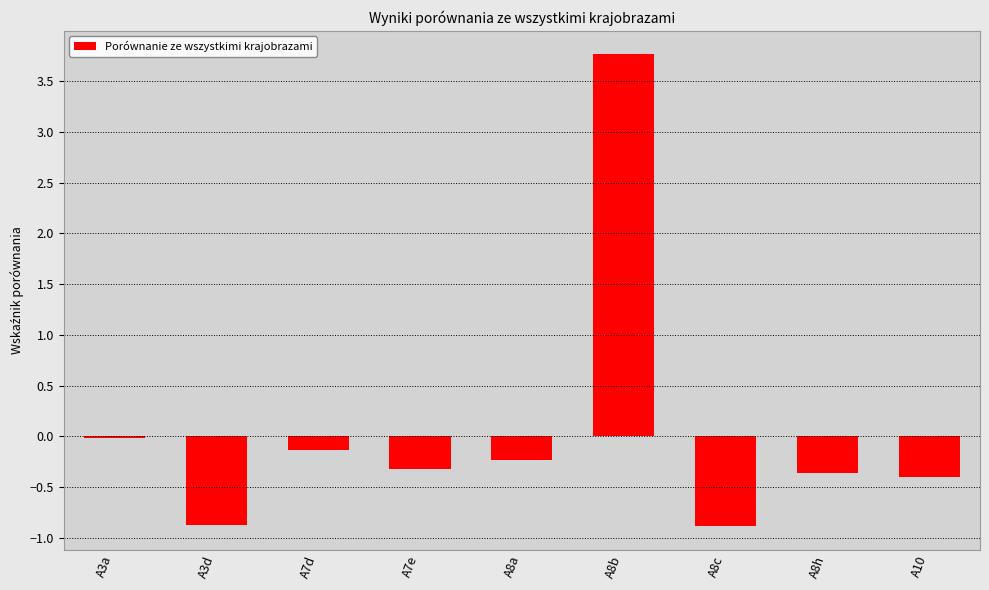

Where is the data nearest to the value 1?

A3a